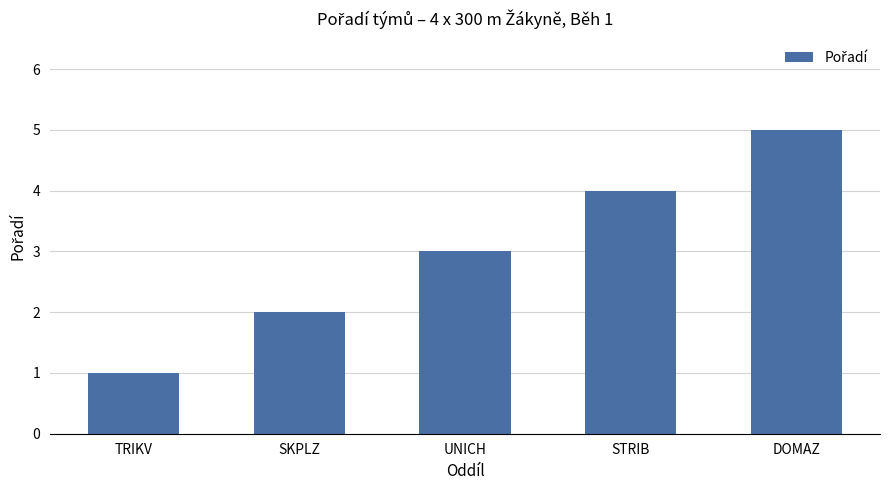

What is the label of the 3rd bar from the right?

UNICH